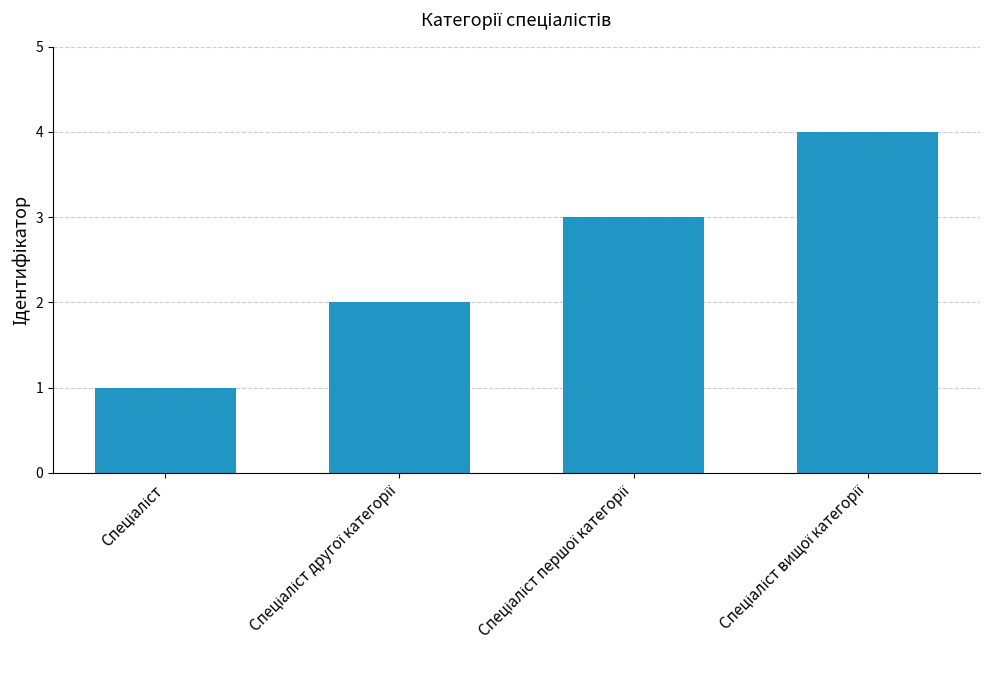

What is the difference between the maximum and minimum values?

3